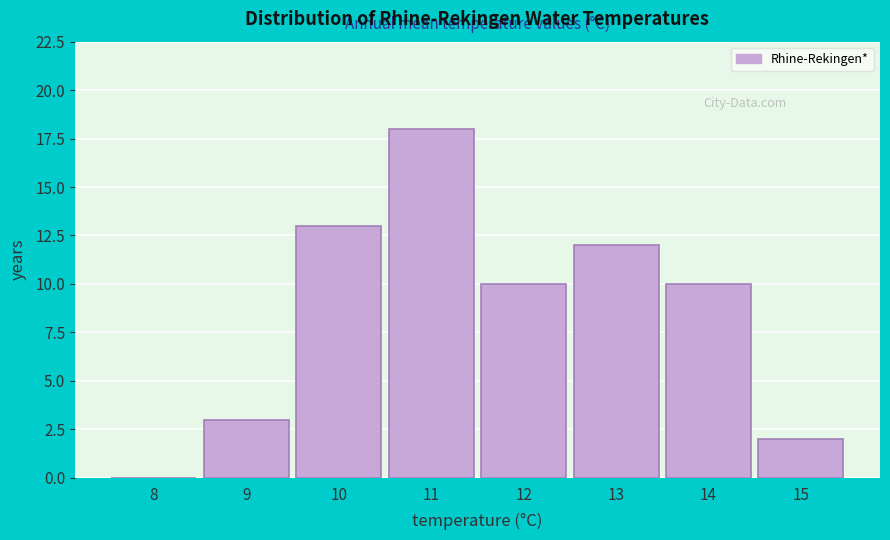

Over which range of the x-axis is the bar tallest?

10.5 to 11.5